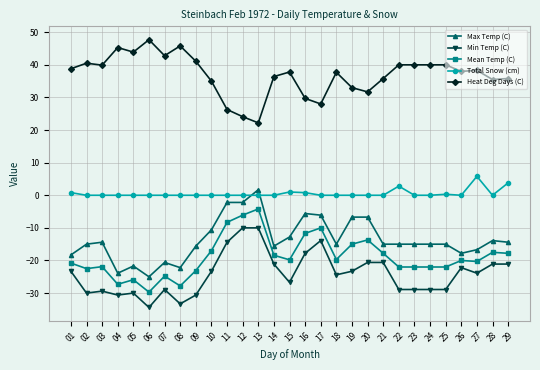

Rank the series by their maximum value, from highest to lowest.

Heat Deg Days (C), Total Snow (cm), Max Temp (C), Mean Temp (C), Min Temp (C)